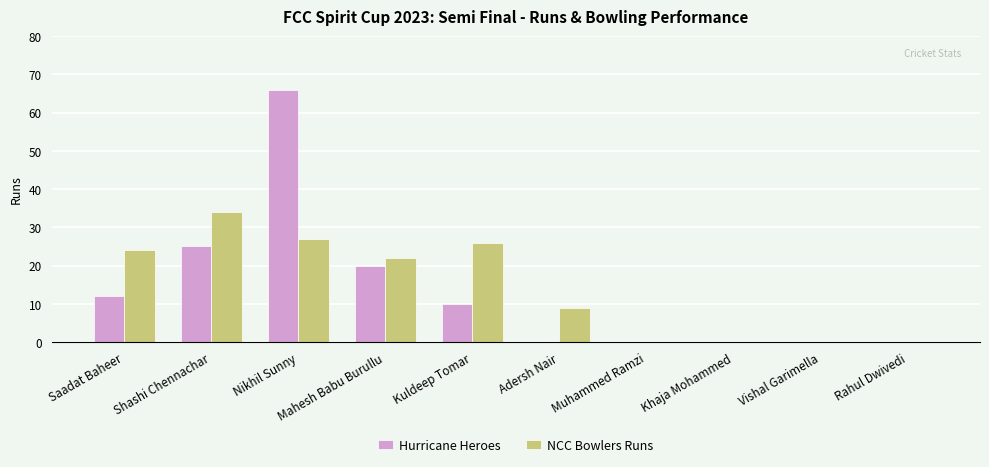

What is the sum of the NCC Bowlers Runs values at Nikhil Sunny and Shashi Chennachar?

61